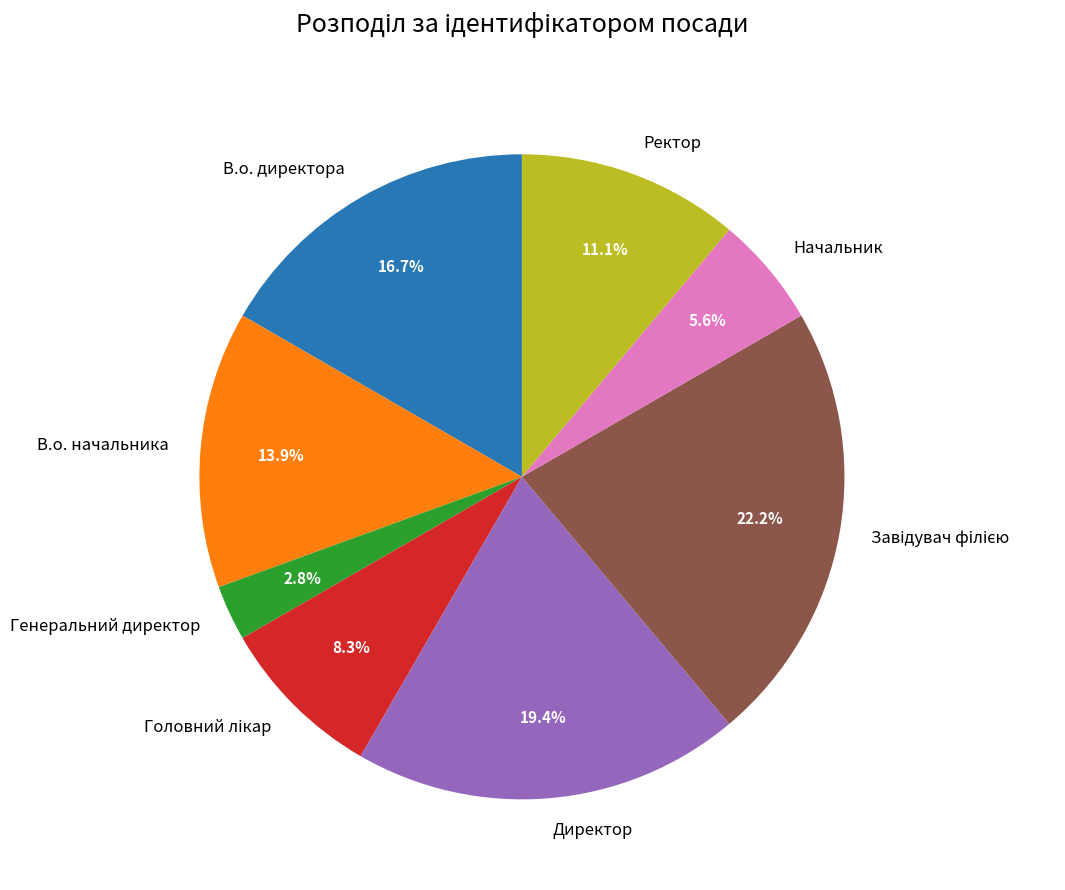

Which category has the smallest portion of the pie?

Генеральний директор